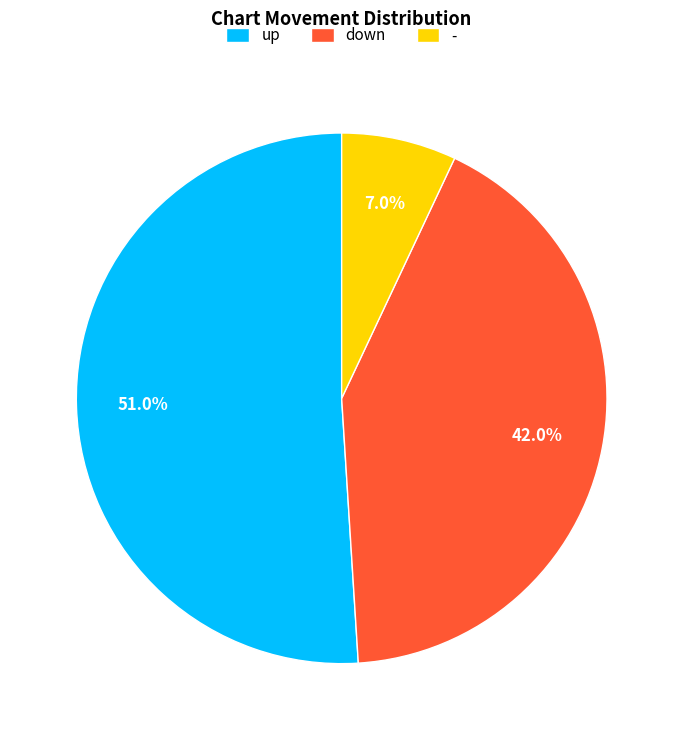

Between up and down, which is larger?

up